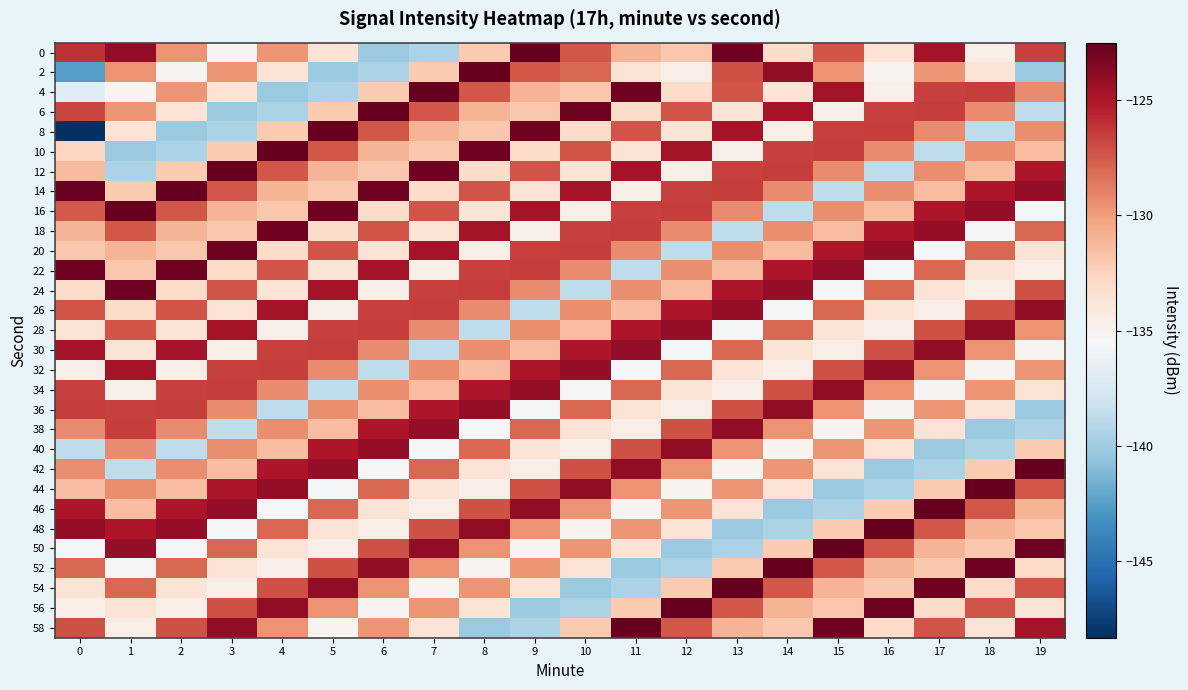

At 14, list the series in order from largest to smallest.

52, 2, 36, 24, 6, 22, 12, 10, 34, 54, 28, 14, 18, 38, 42, 56, 20, 58, 50, 0, 44, 4, 30, 32, 8, 40, 26, 16, 48, 46